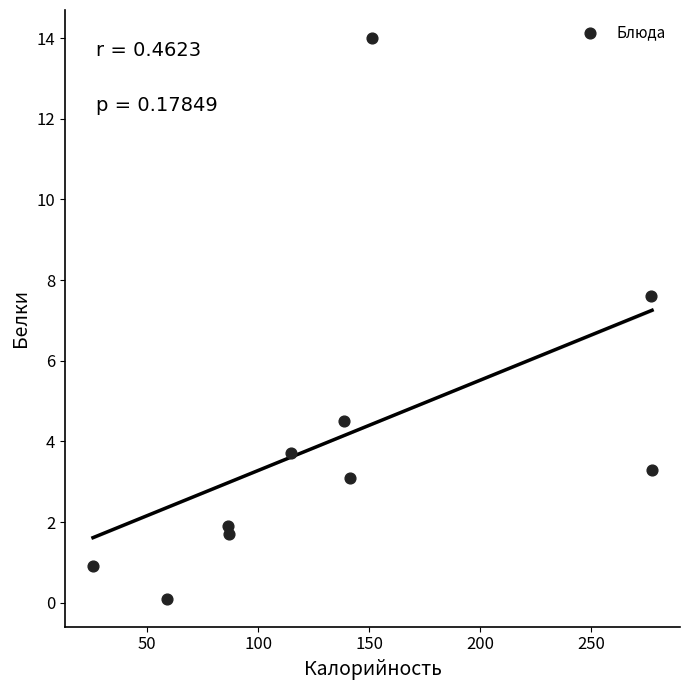

What is the average Y value?

4.1